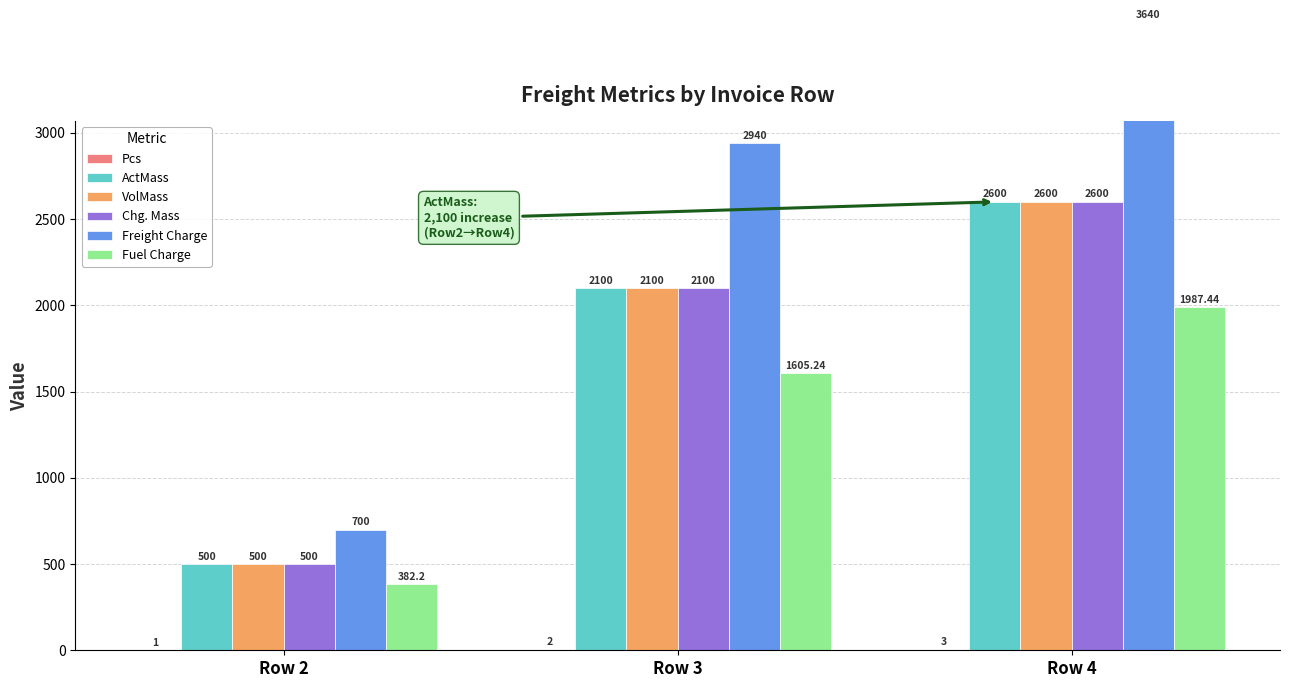

At which label is Fuel Charge closest to 1184?

Row 3